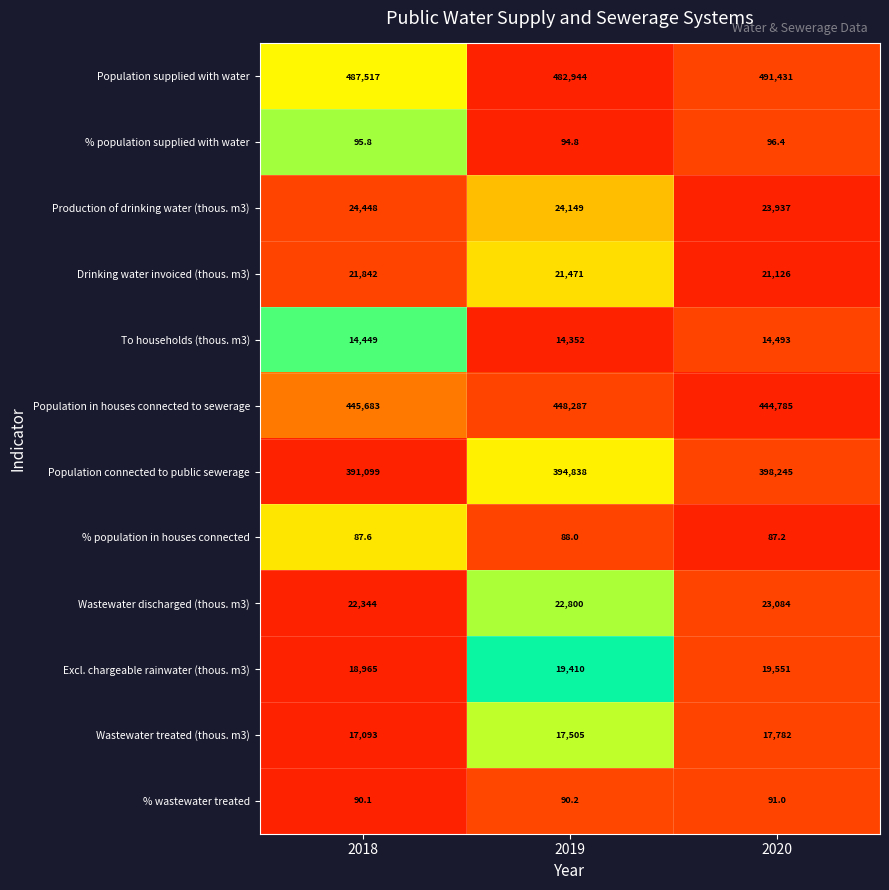

What is the difference between the maximum and second lowest values in the Population supplied with water series?

3914.0